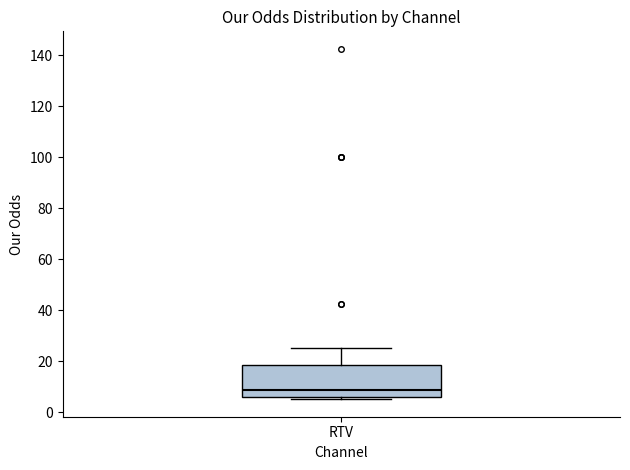

Read this box plot against the y-axis: the position of the median line, the range covered by the box, and the ends of both whiskers. The values are not printed on the chart, so give them approximately, as read against the axis.

median 8, box 6 to 18, whiskers 6 (just below the box's lower edge) to 26